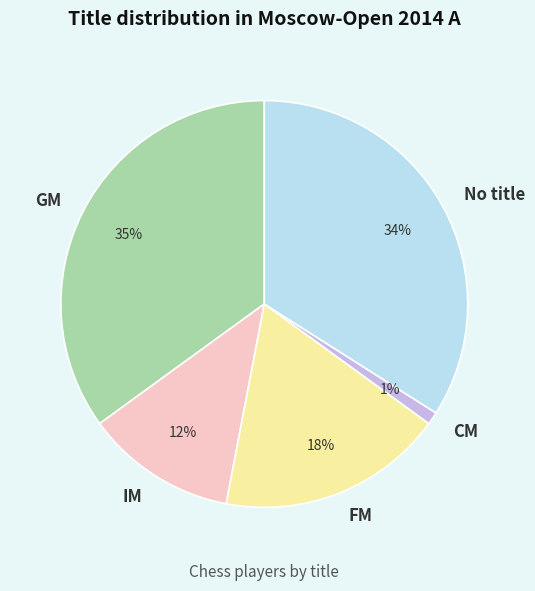

Is there any slice that represents more than half of the pie?

No